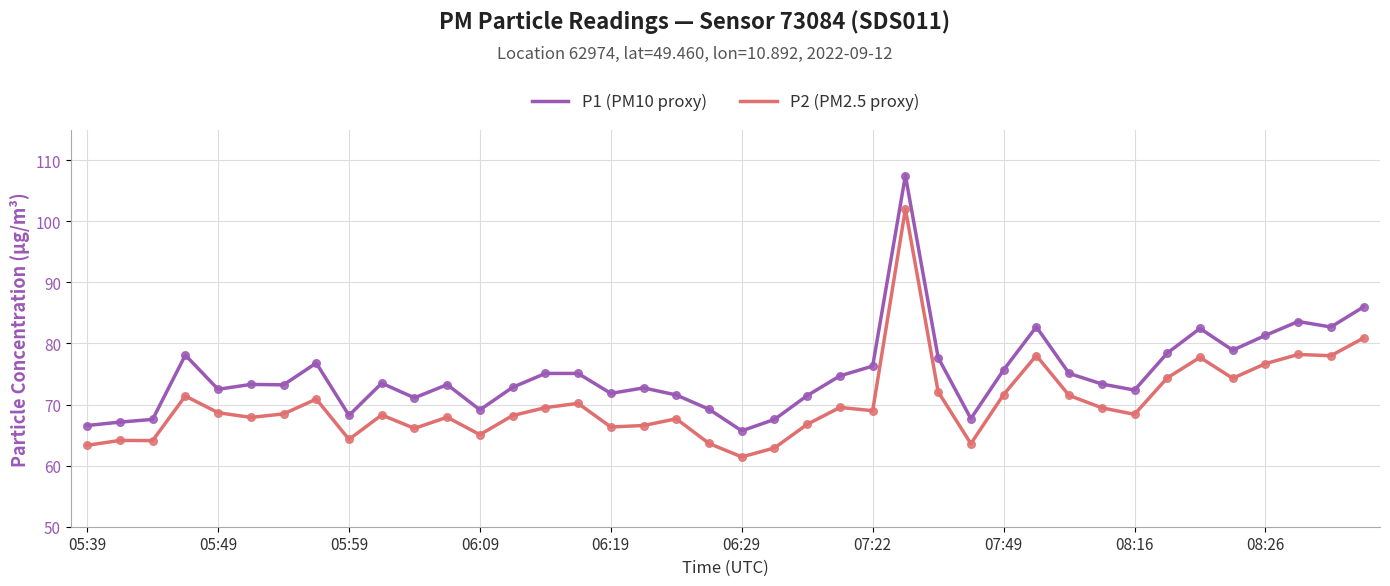

Which series has the largest total across all categories?

P1 (PM10 proxy)